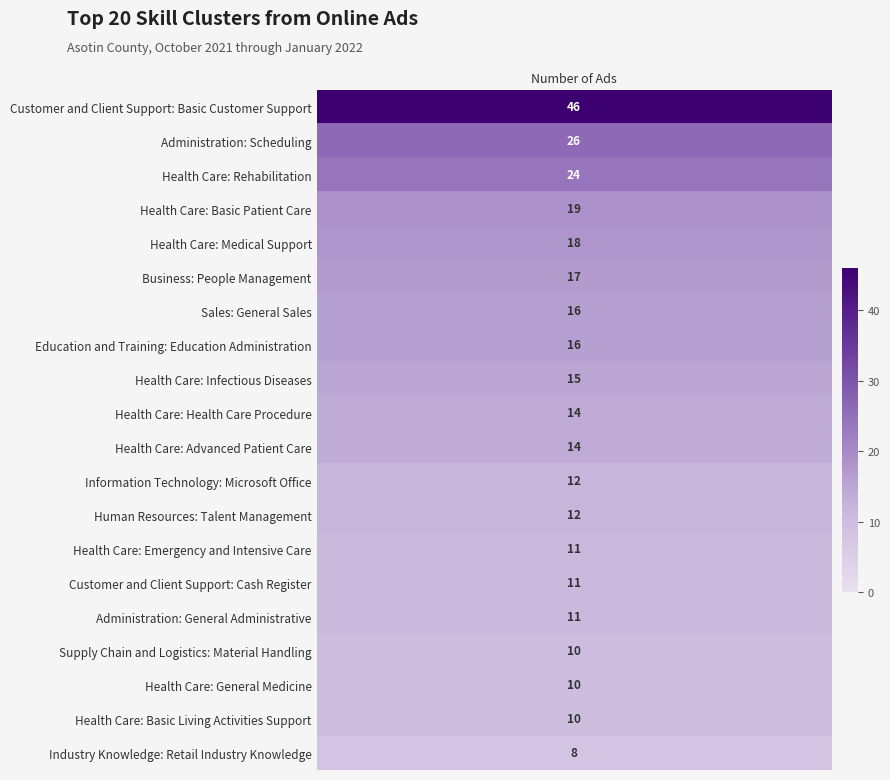

The chart shows a value of 42 at 1. True or false?

False